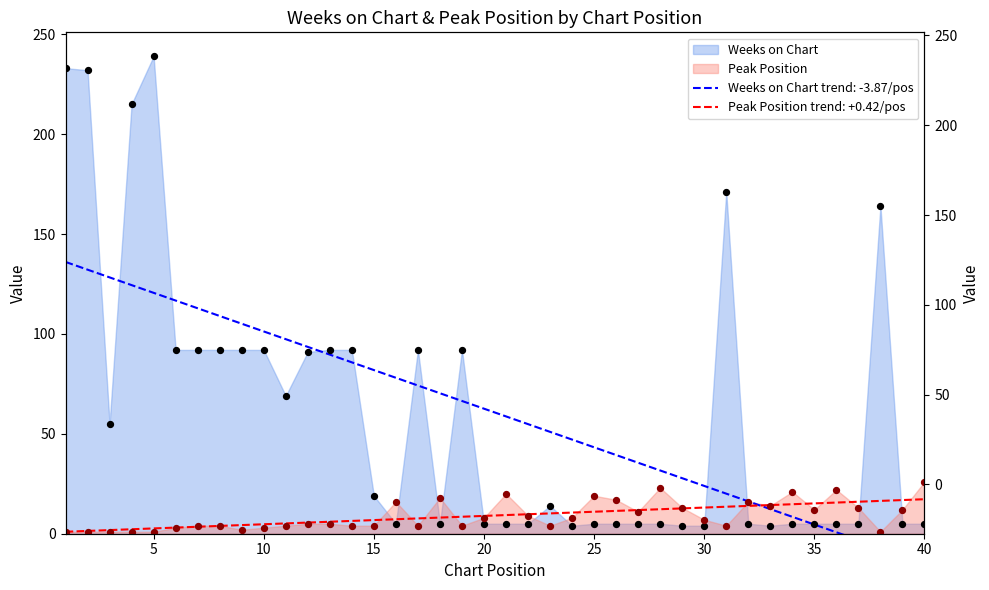

What is the total value across all series at 13?

97